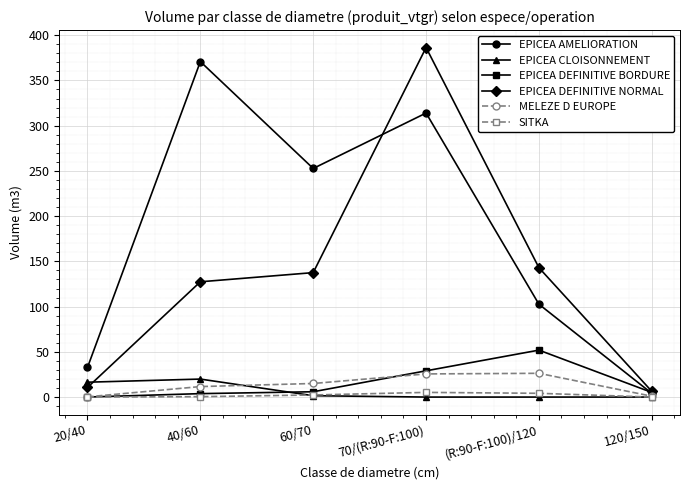

What is the average value of the EPICEA DEFINITIVE BORDURE series?

16.0